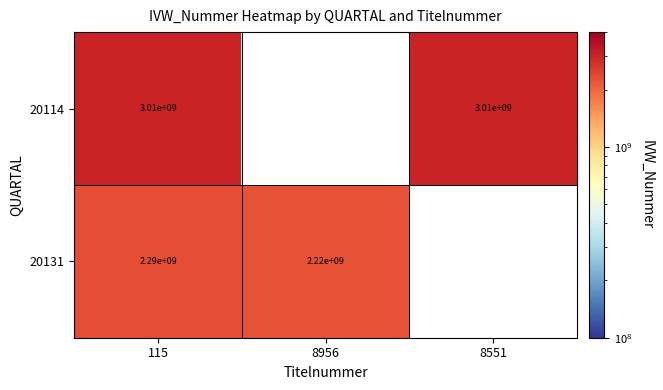

Rank the series at 115 from lowest to highest value.

20131, 20114